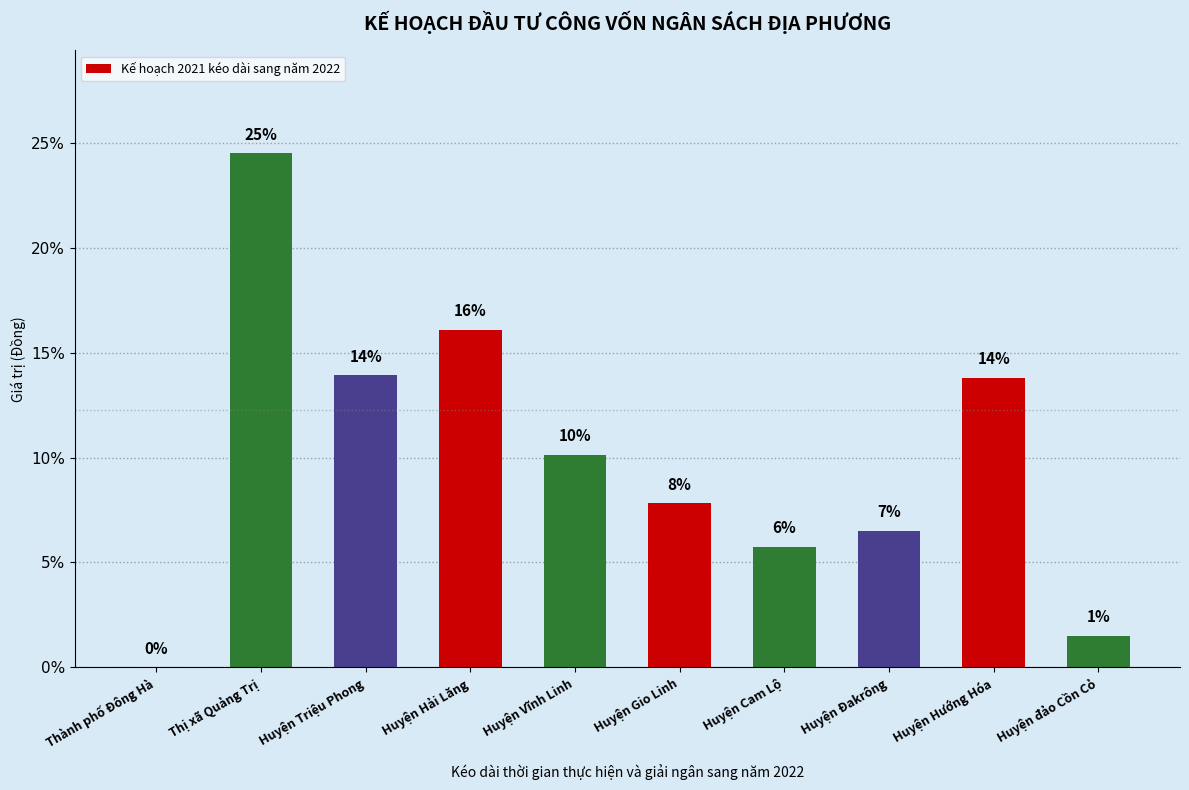

What position from the left is Thành phố Đông Hà?

1